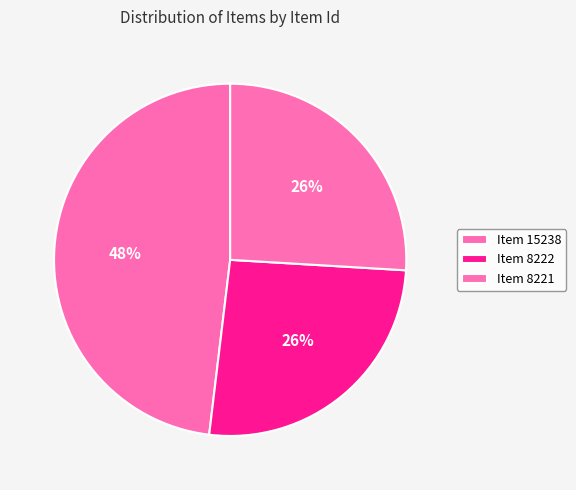

Does any single category account for the majority?

No